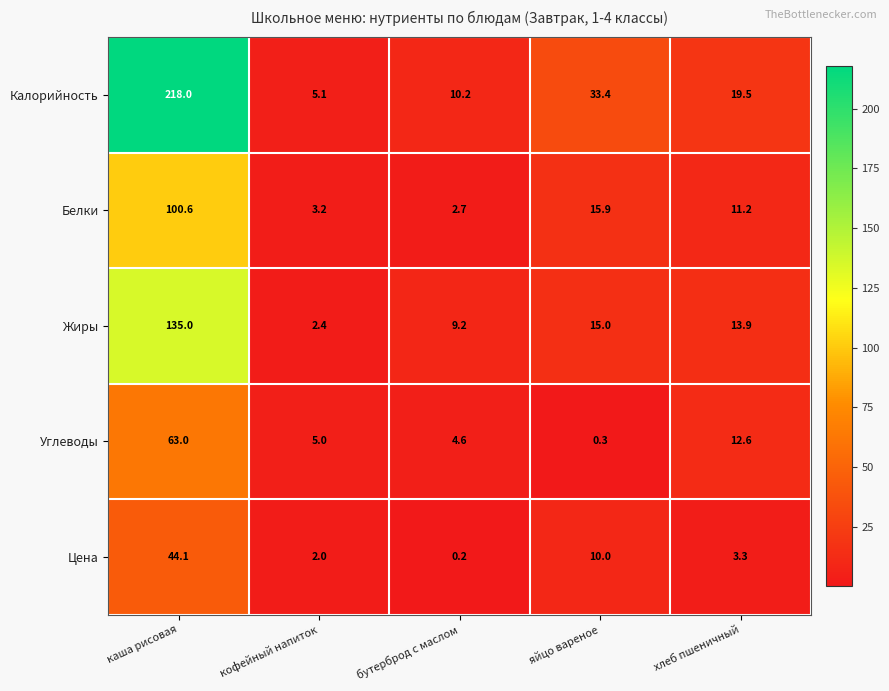

What is the total value across all series at кофейный напиток?

17.7